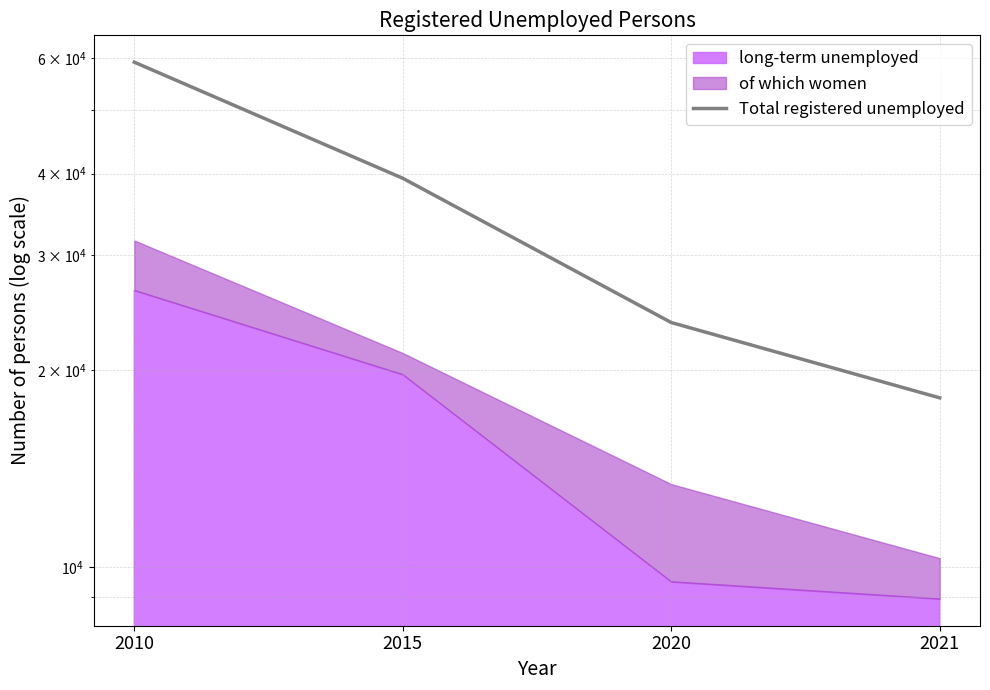

Rank the categories by value from lowest to highest.

2021, 2020, 2015, 2010